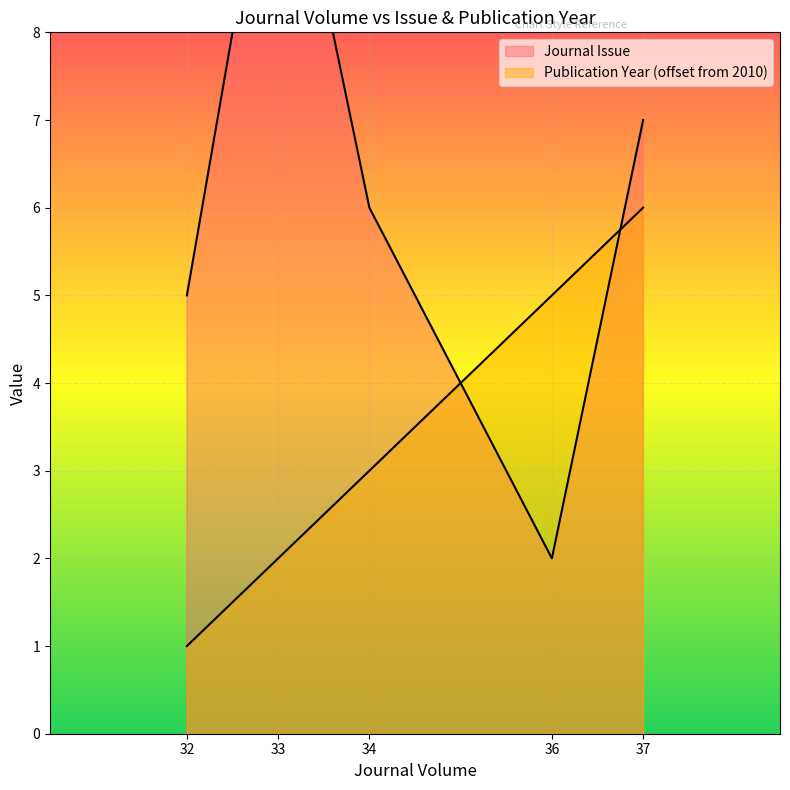

At which label does Publication Year reach its minimum?

32